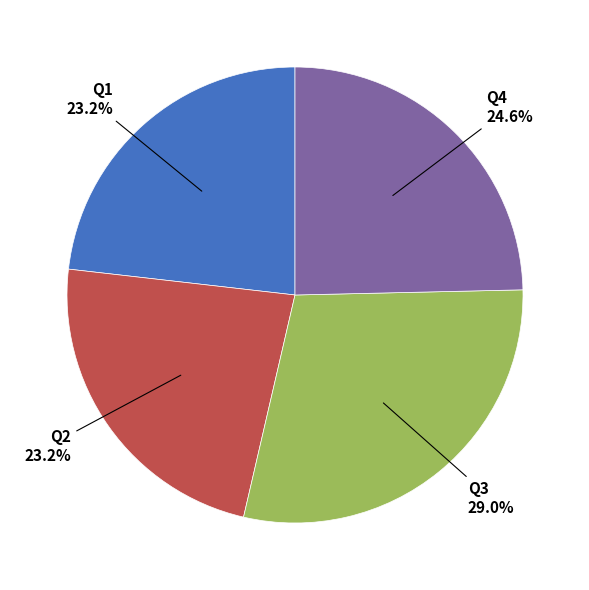

Is there a majority slice in this chart?

No